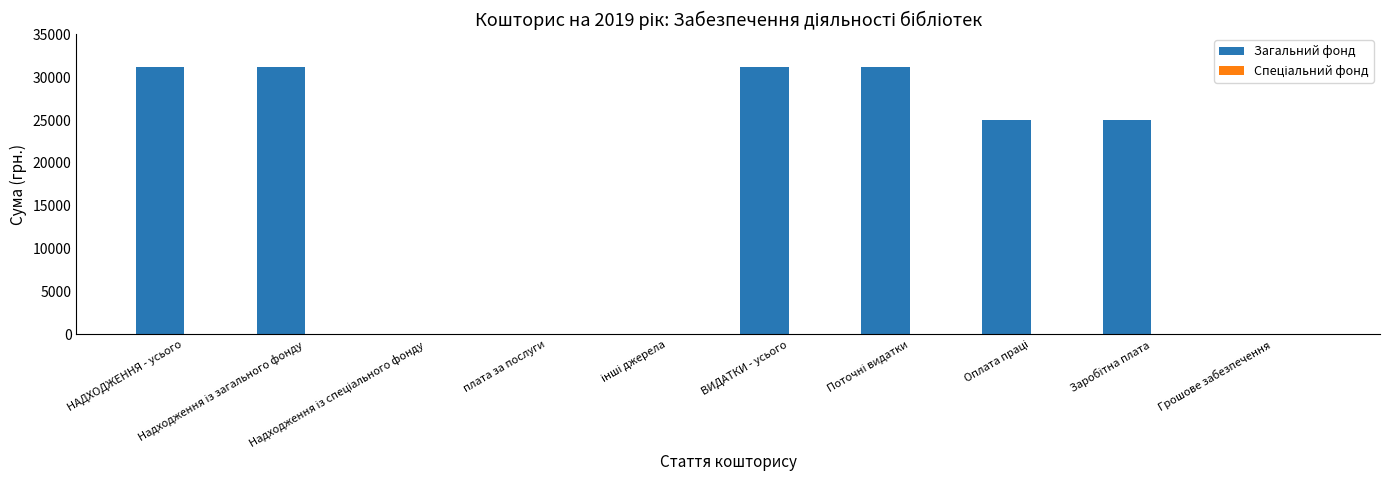

What is the sum of all values?

174660